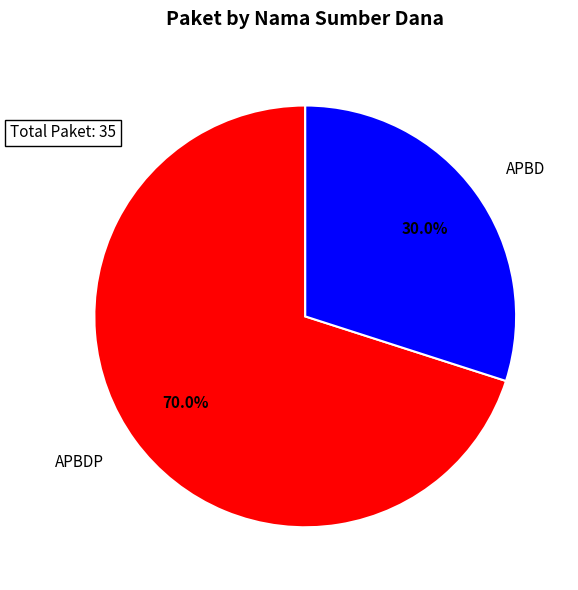

Which has a higher value, APBD or APBDP?

APBDP